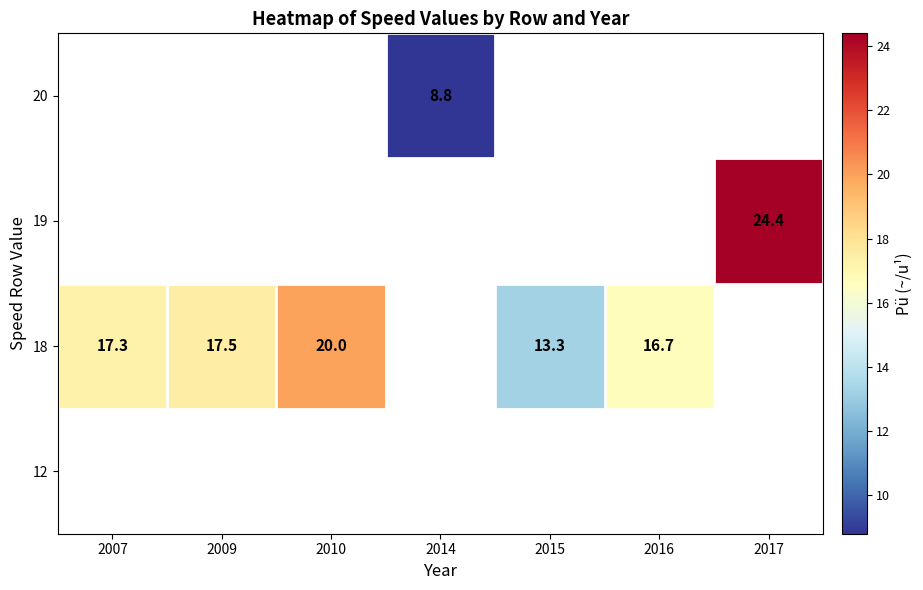

What is the difference between the 18 values at 2007 and 2016?

0.6